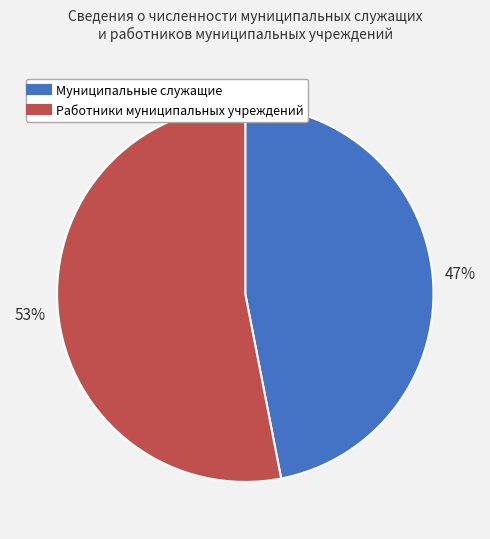

Between Муниципальные служащие and Работники муниципальных учреждений, which is larger?

Работники муниципальных учреждений